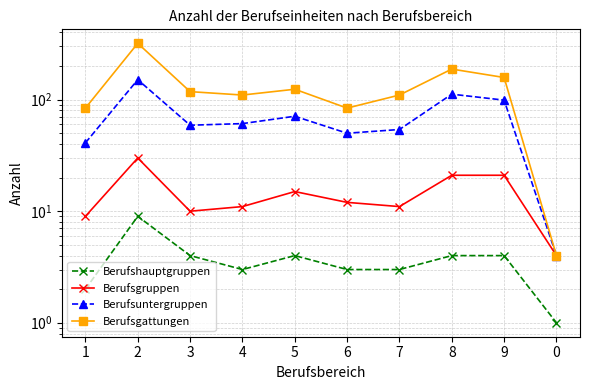

The value of Berufshauptgruppen at 2 is 9. True or false?

True